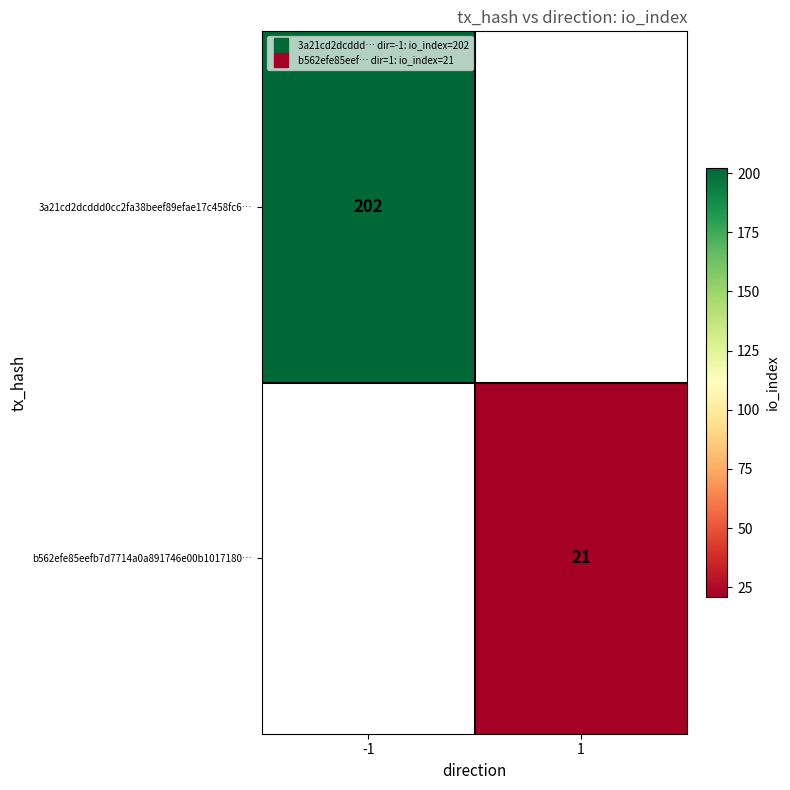

Is it true that b562efe85eefb7d7714a0a891746e00b1017180… equals 11 at 1?

False